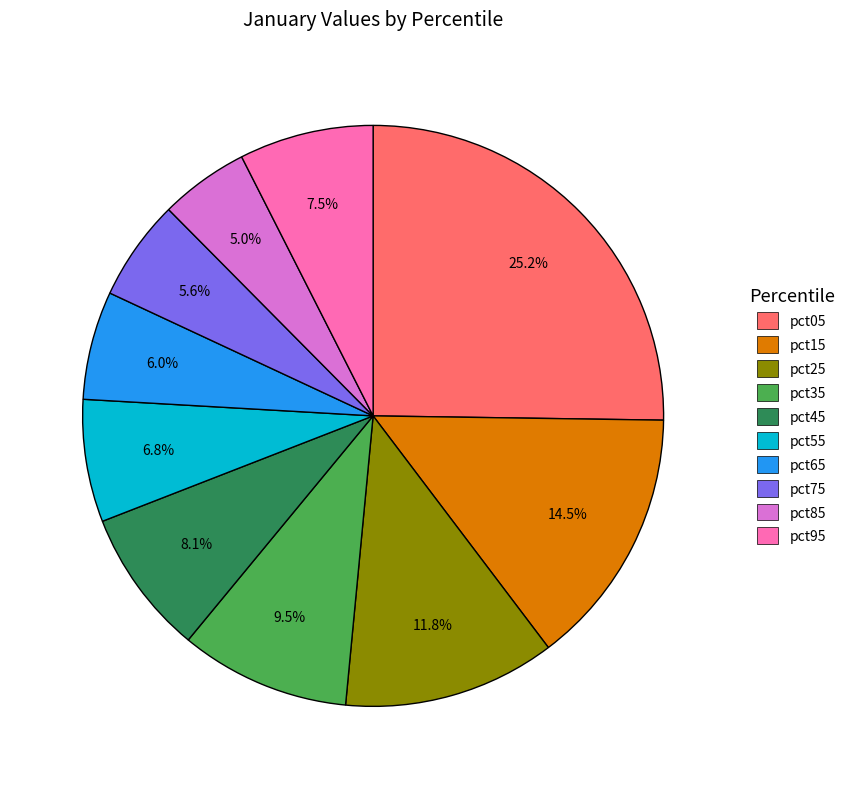

Which slice is the smallest?

pct85